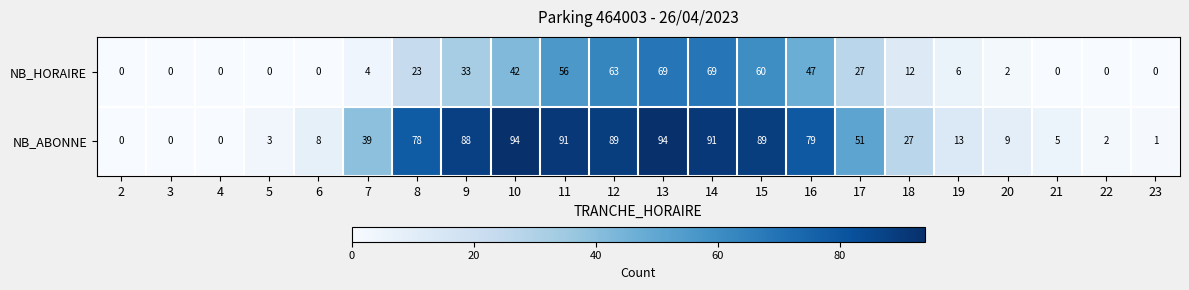

What is the average value of the NB_HORAIRE series?

23